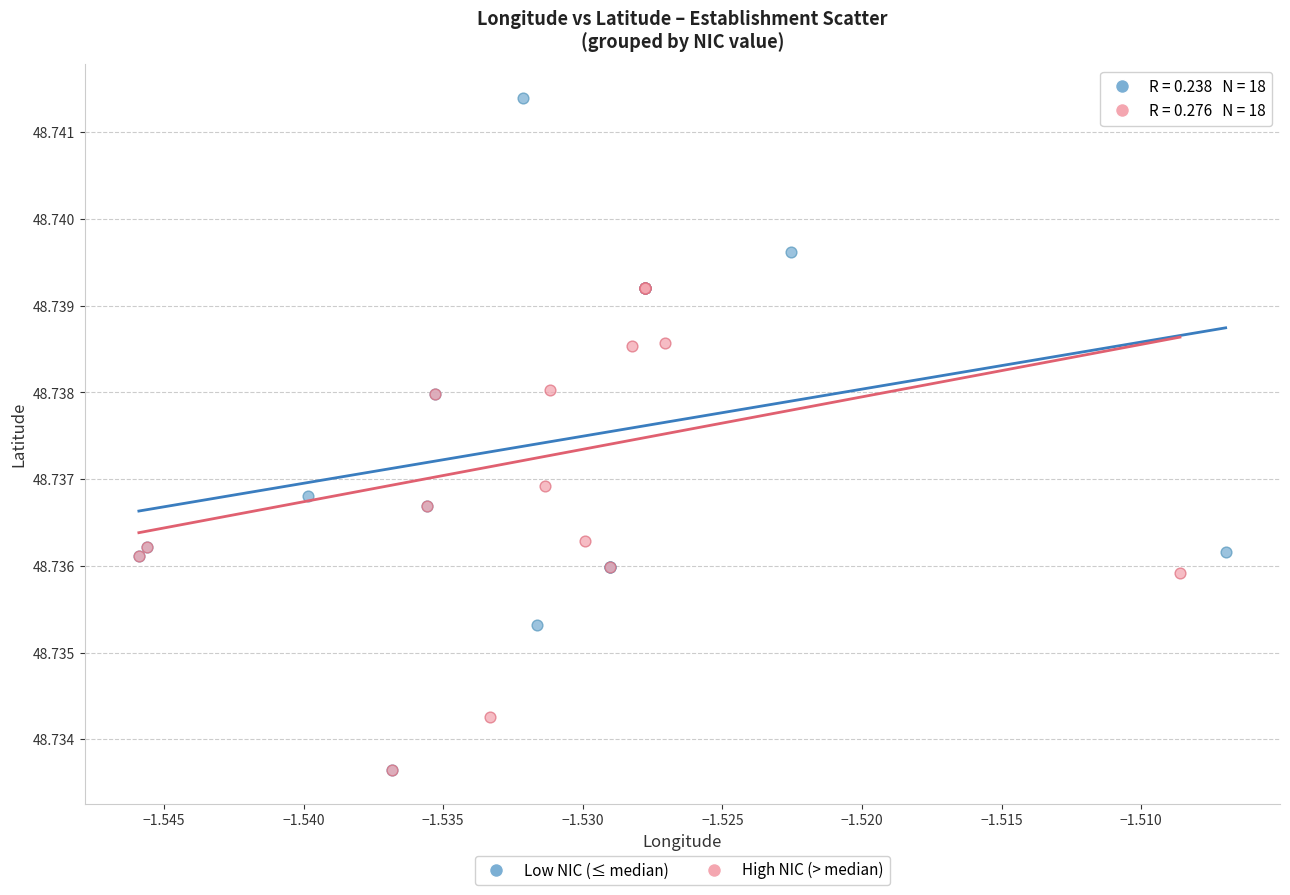

Which series has the largest Y range (max minus min)?

Low NIC (≤ median)